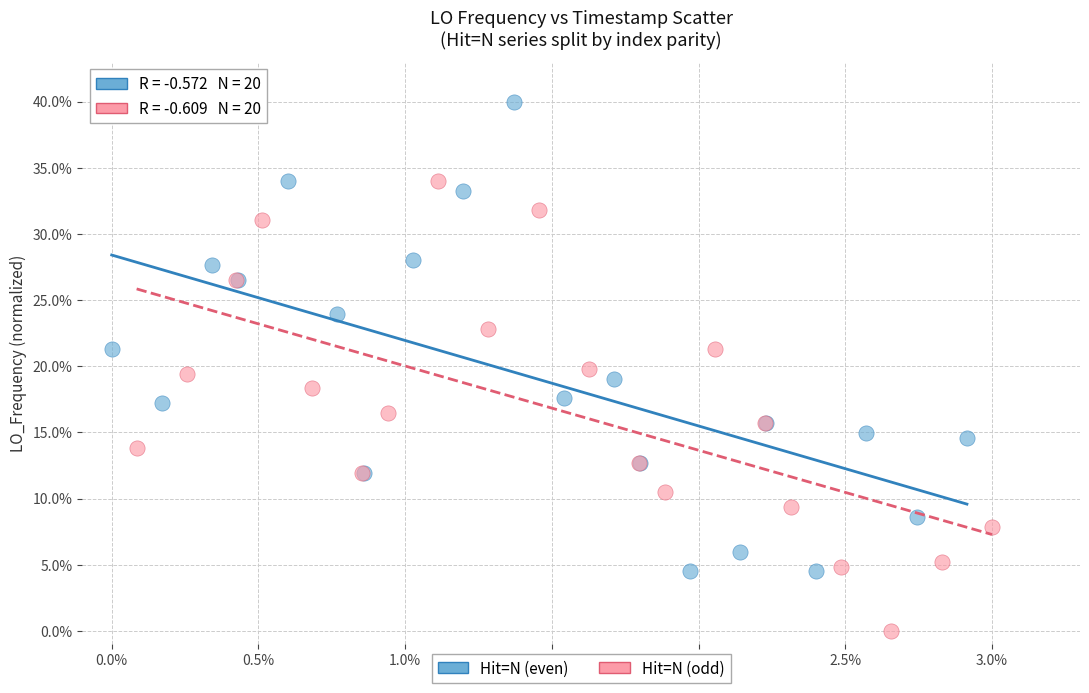

Which series has the widest spread of Y values?

Hit=N (even)